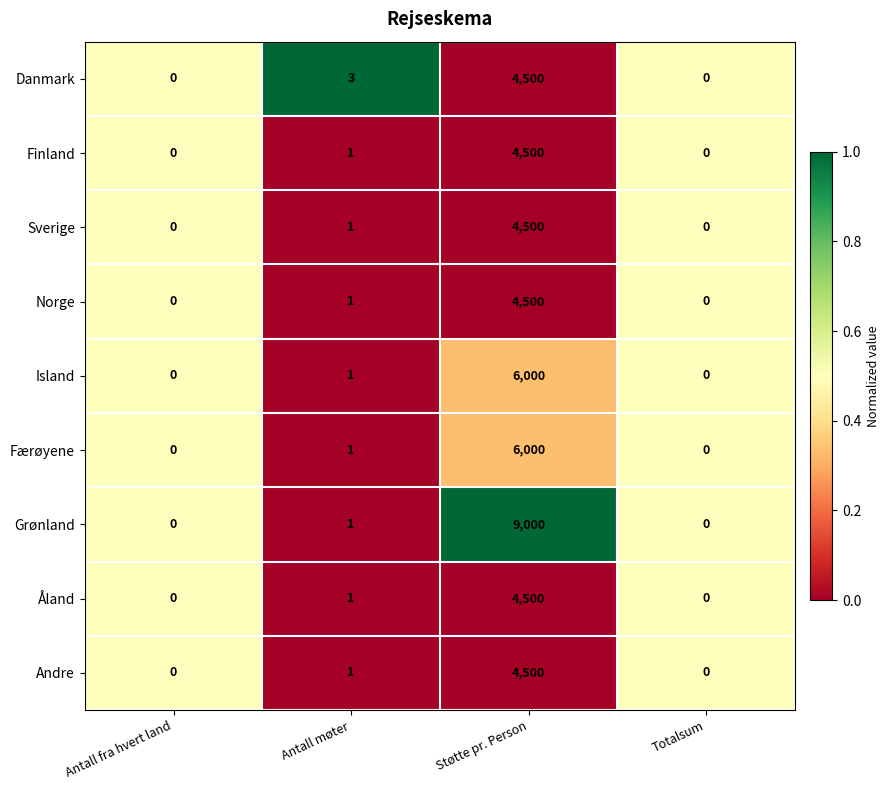

What is the sum of the Grønland values at Støtte pr. Person and Antall møter?

9001